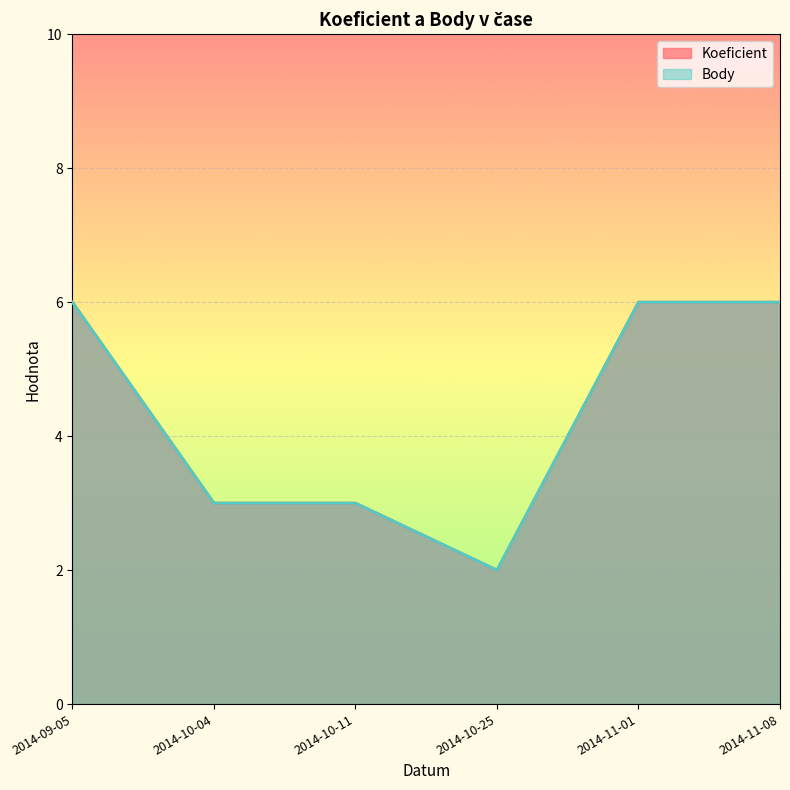

At 2014-10-11, list the series in order from smallest to largest.

Koeficient, Body